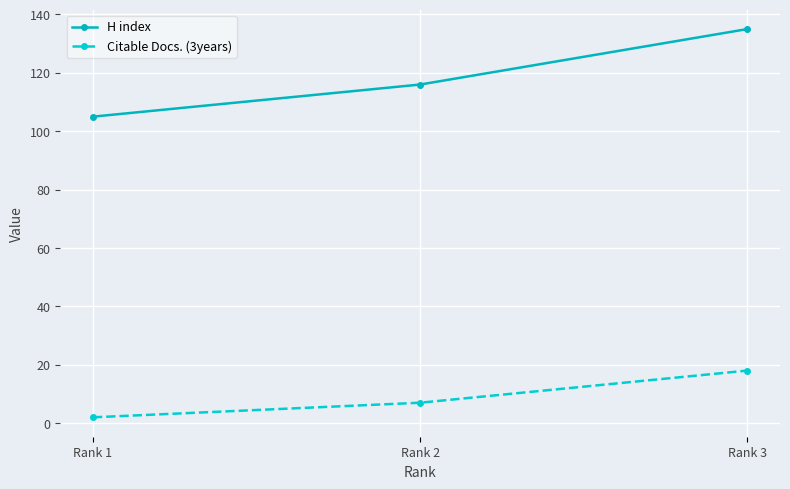

Does the chart display data point markers on the line(s)?

Yes